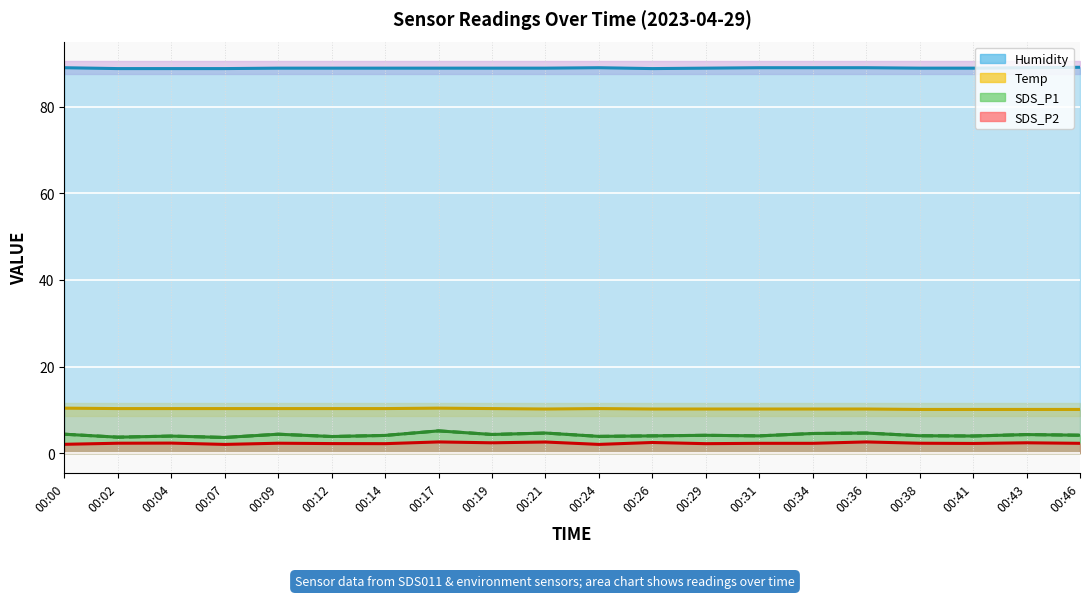

The Temp series shows 3.1 at 00:02. True or false?

False